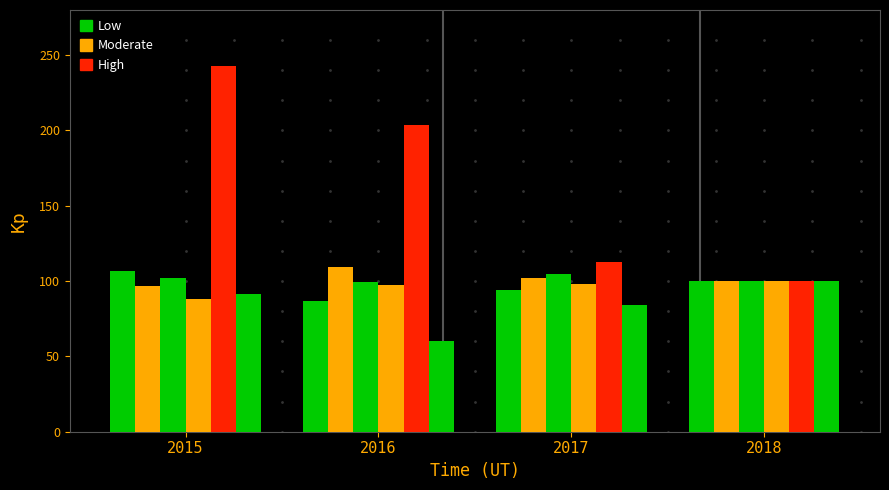

Between 2016 and 2017, which is larger?

2017